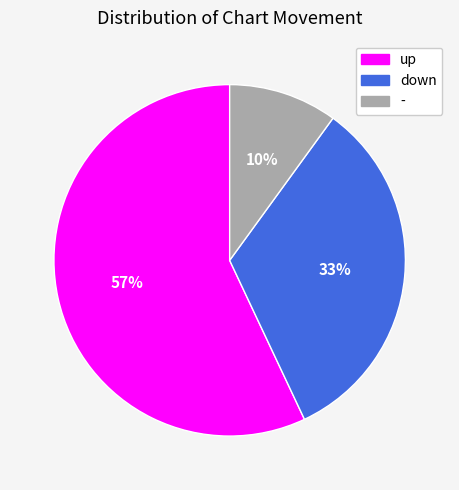

To the nearest percent, what is the difference between the down and up slice percentages?

24%